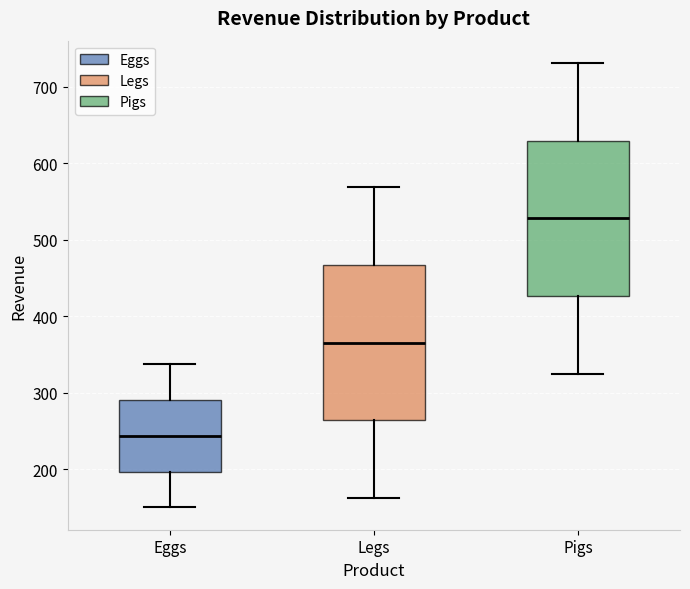

Where is the upper edge of the box for Legs on the y-axis? The values are not printed on the chart, so give them approximately, as read against the axis.

470